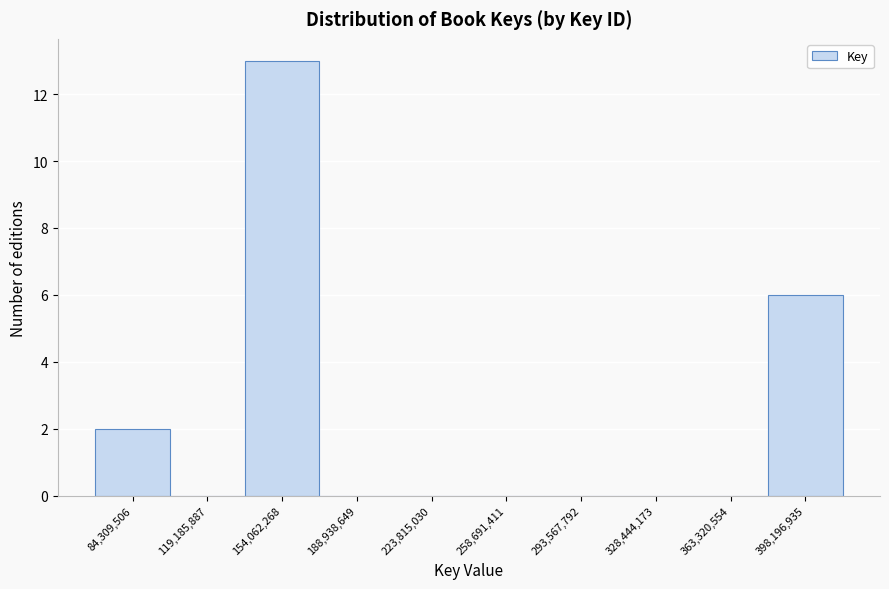

Reading right to left, what are all the values shown in this chart?

398,196,935=6	363,320,554=0	328,444,173=0	293,567,792=0	258,691,411=0	223,815,030=0	188,938,649=0	154,062,268=13	119,185,887=0	84,309,506=2